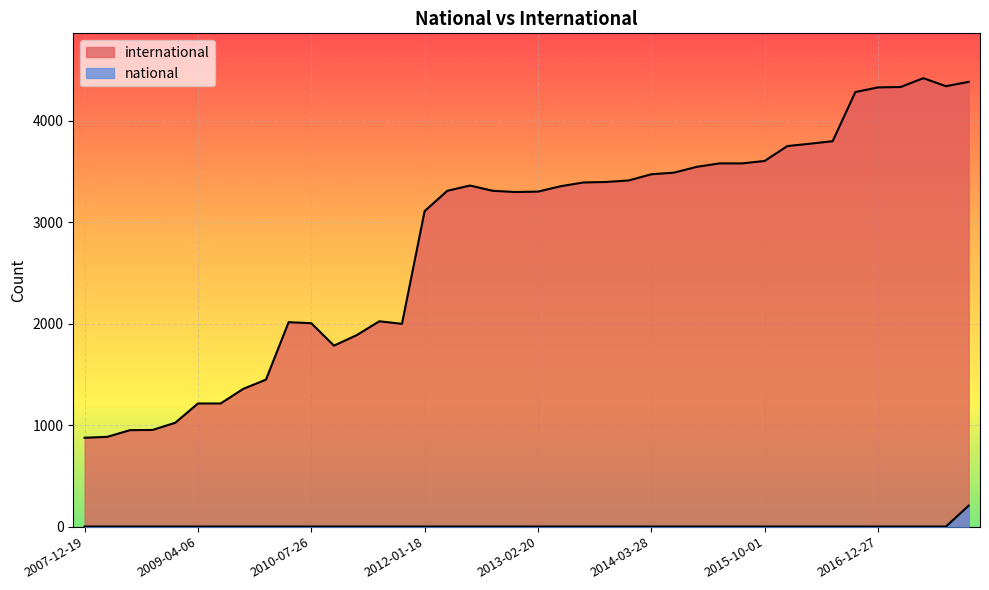

How many data points in international are less than 3355?

20